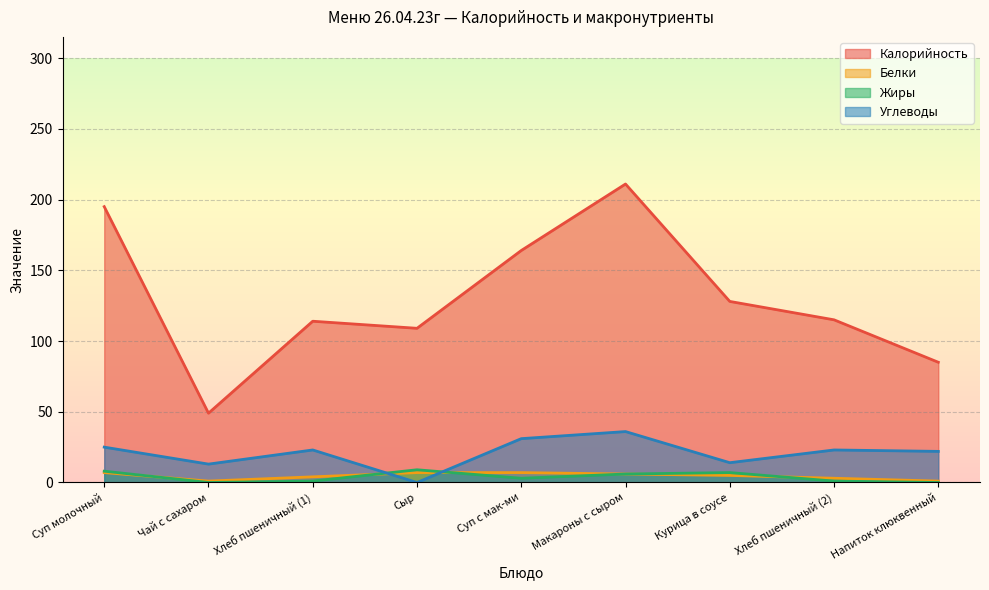

How many lines are shown in the chart?

4